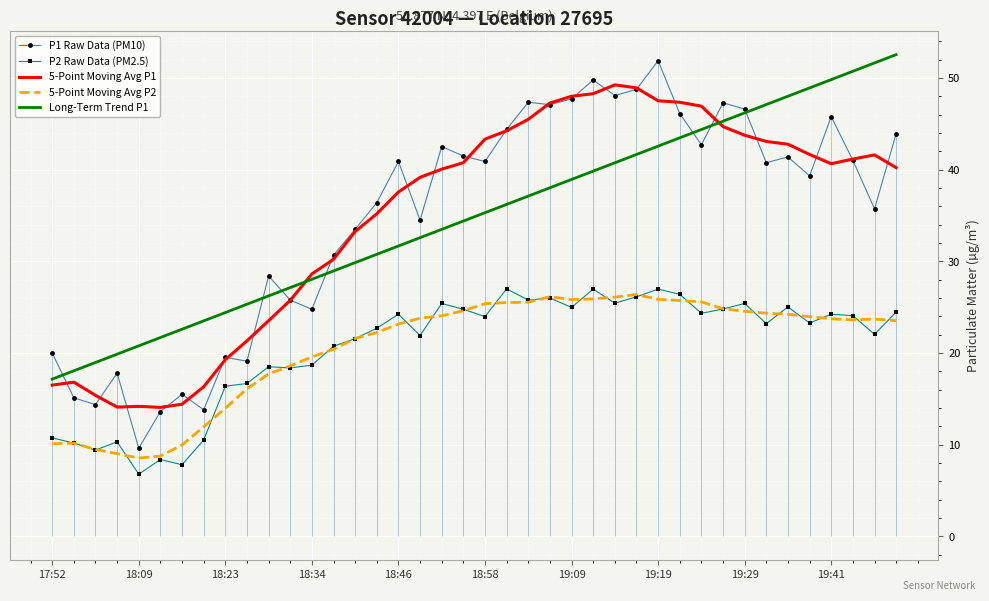

The value of 5-Point Moving Avg P1 at 13 is 30.2. True or false?

True